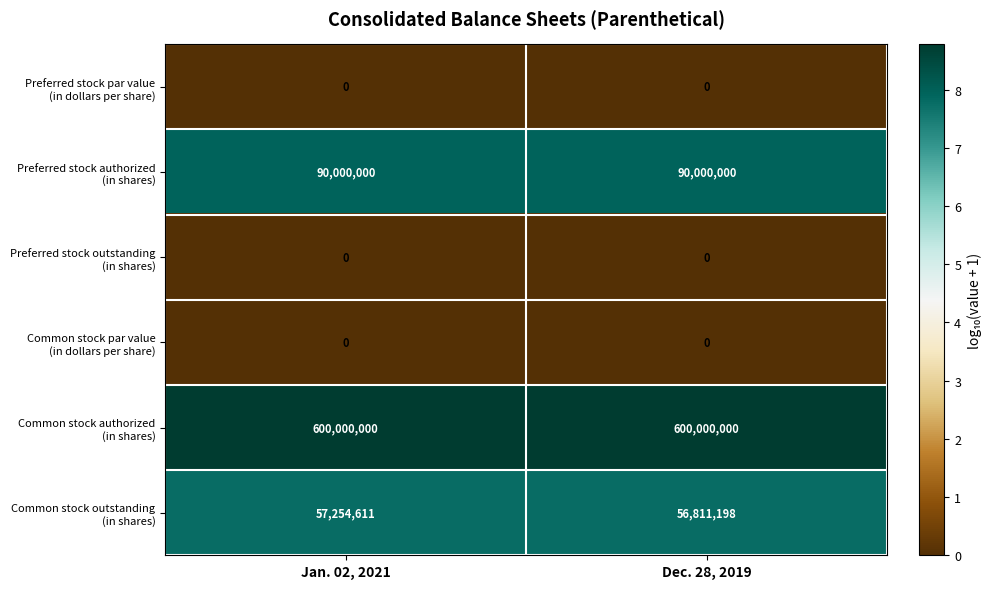

What is the spread (max minus min) of values at Dec. 28, 2019?

600000000